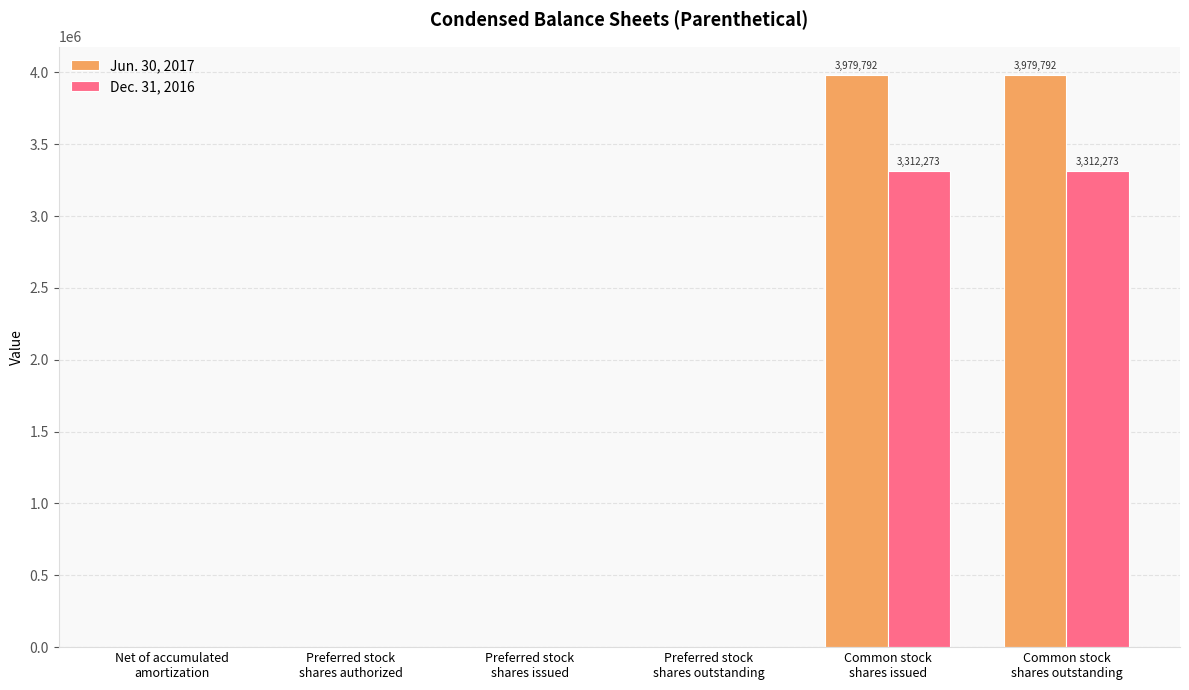

Which series has the largest total across all categories?

Jun. 30, 2017